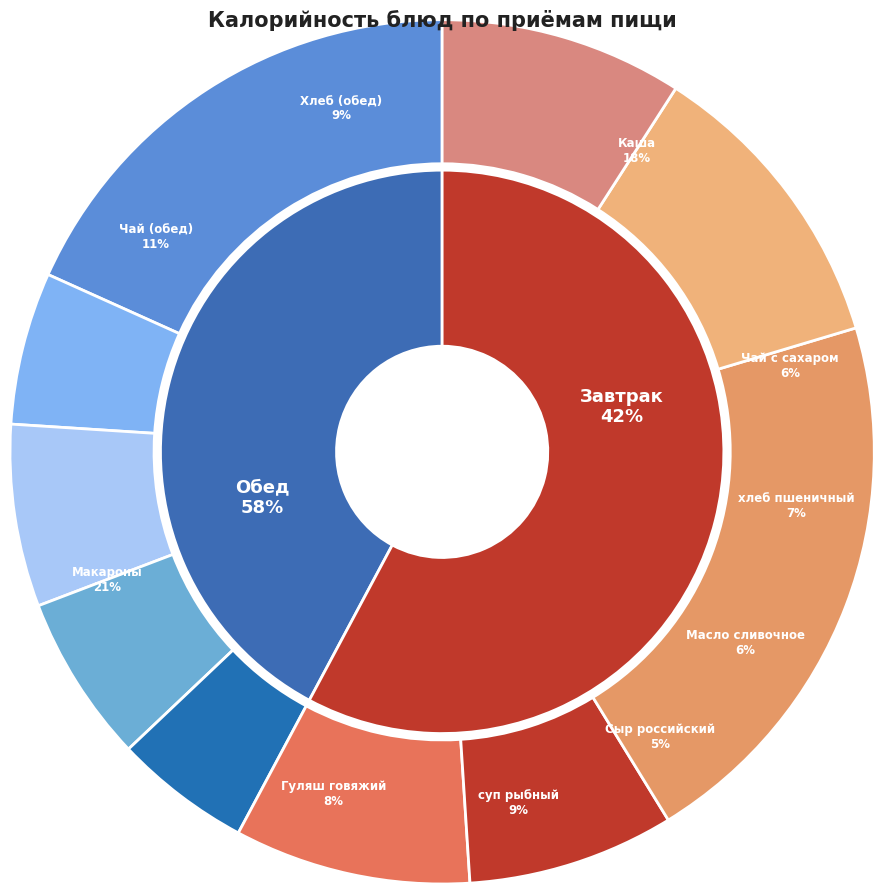

Count the number of slices in the pie.

10